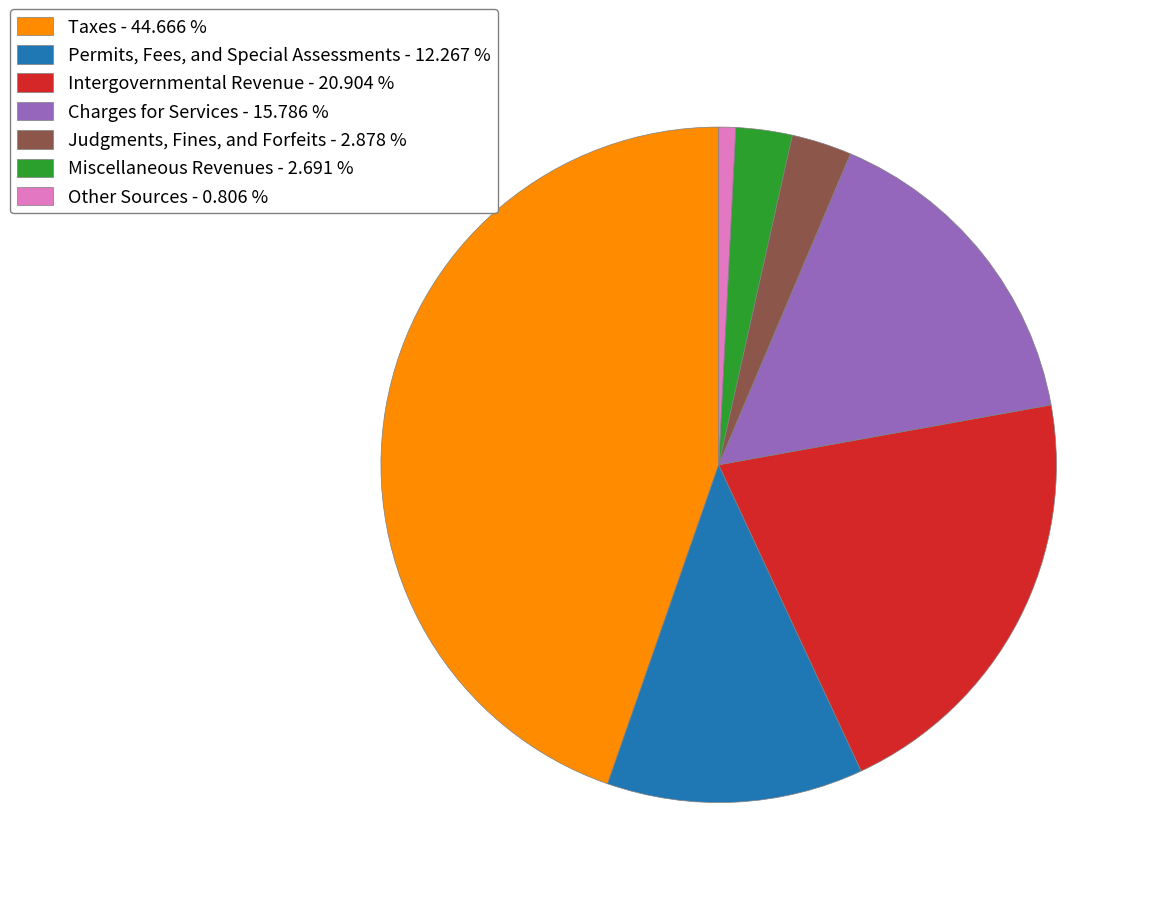

Is there any slice that represents more than half of the pie?

No